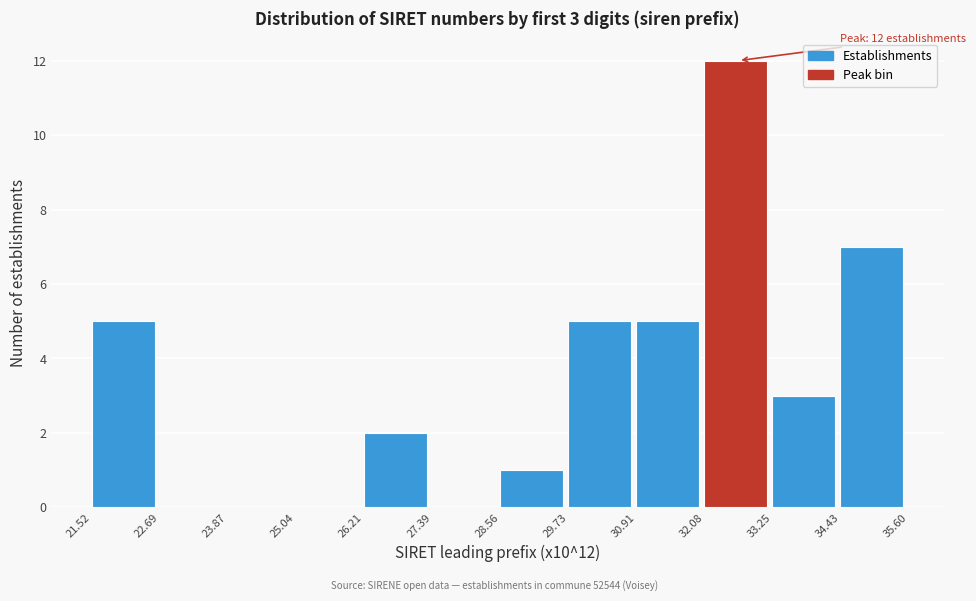

Which range on the x-axis has the tallest bar?

32.08 to 33.25